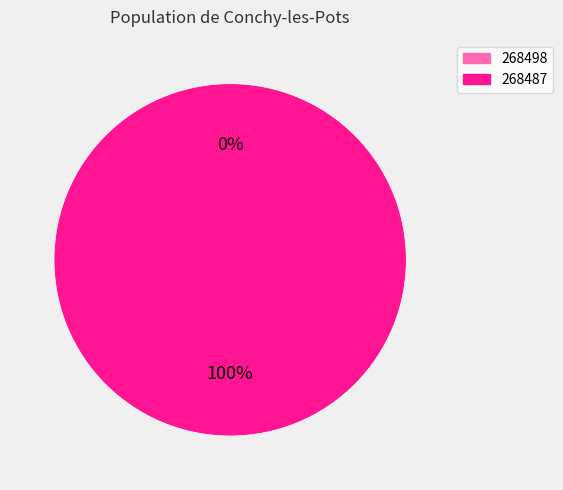

Which category has the biggest portion of the pie?

268487